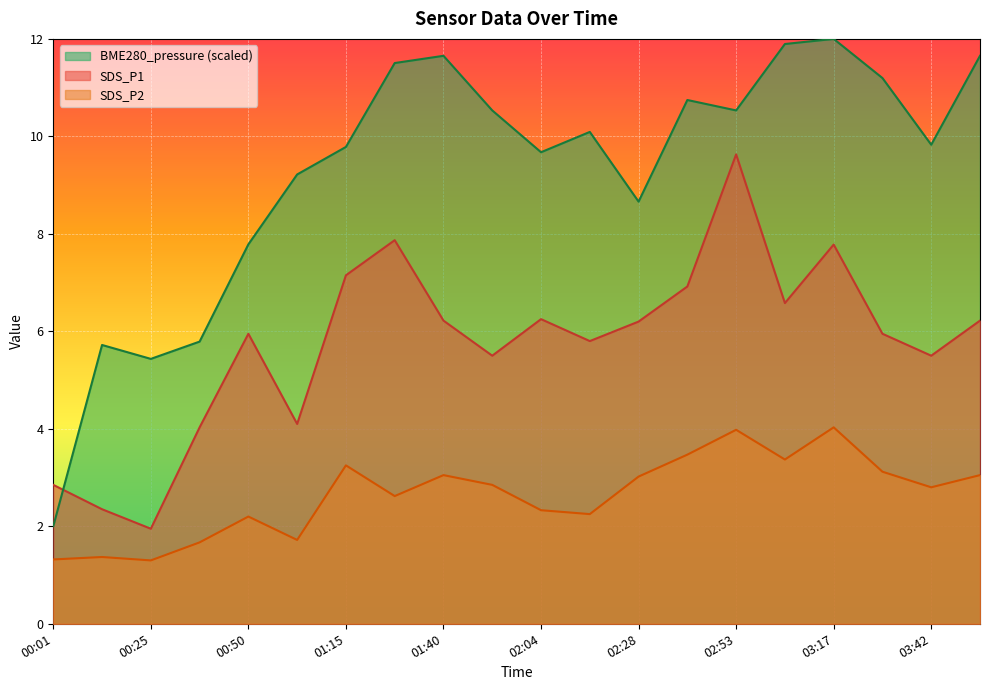

Is it true that SDS_P1 equals 3.7 at 01:27?

False